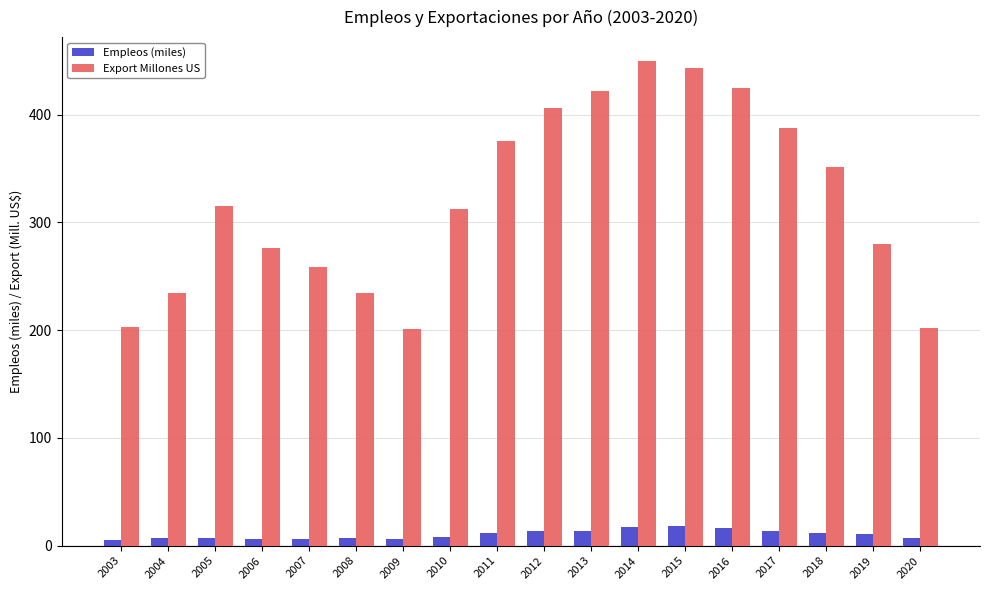

True or false: Export Millones US has a value of 443.0 at 2015.

True